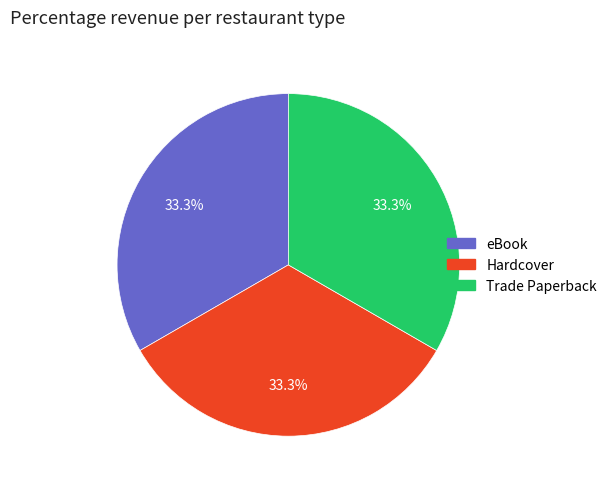

What portion of the pie excludes Hardcover?

66.7%